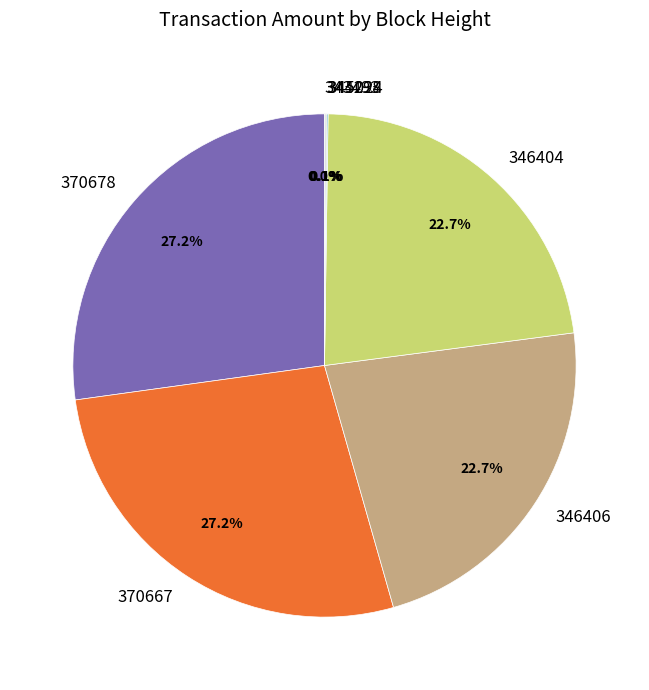

Is there a majority slice in this chart?

No